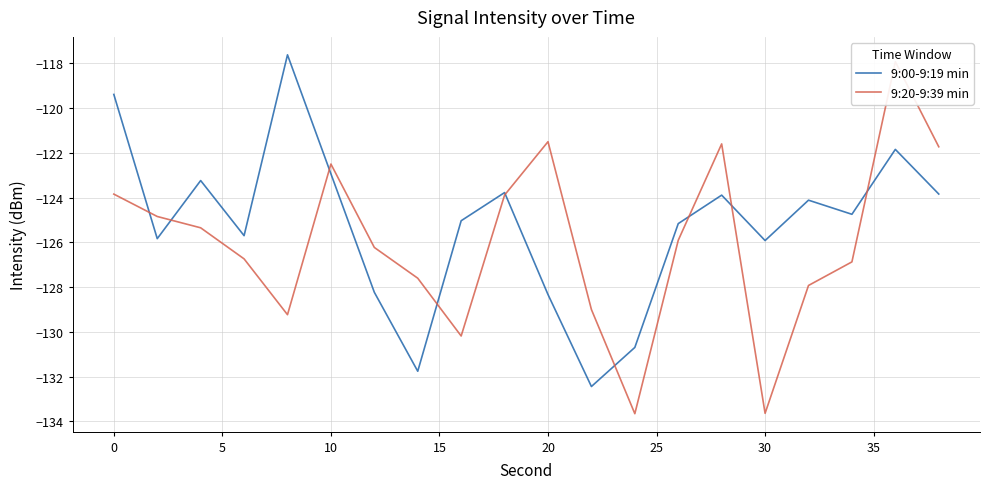

Is it true that 9:00-9:19 min equals -170.1 at 30?

False